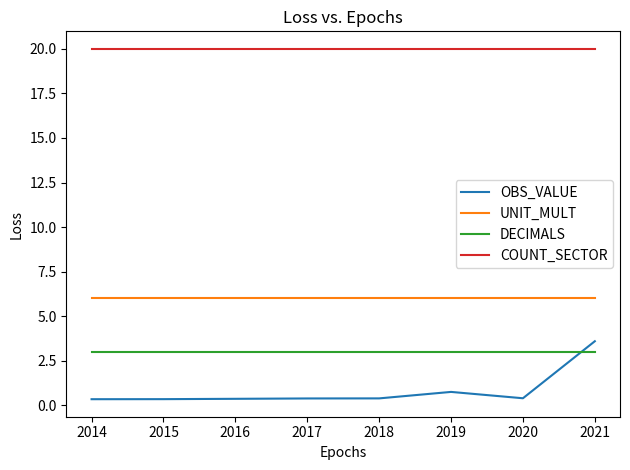

At which category is the sum across all series the highest?

2021